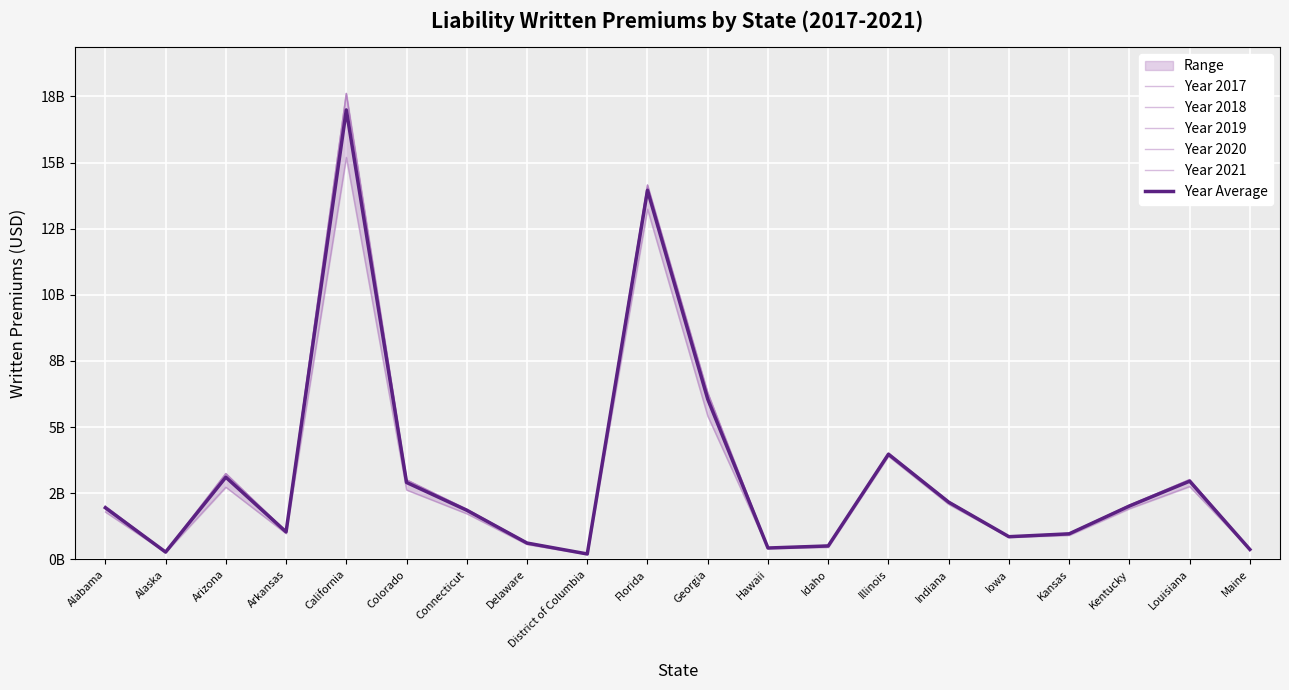

Which series has the largest range (max minus min)?

Year 2019